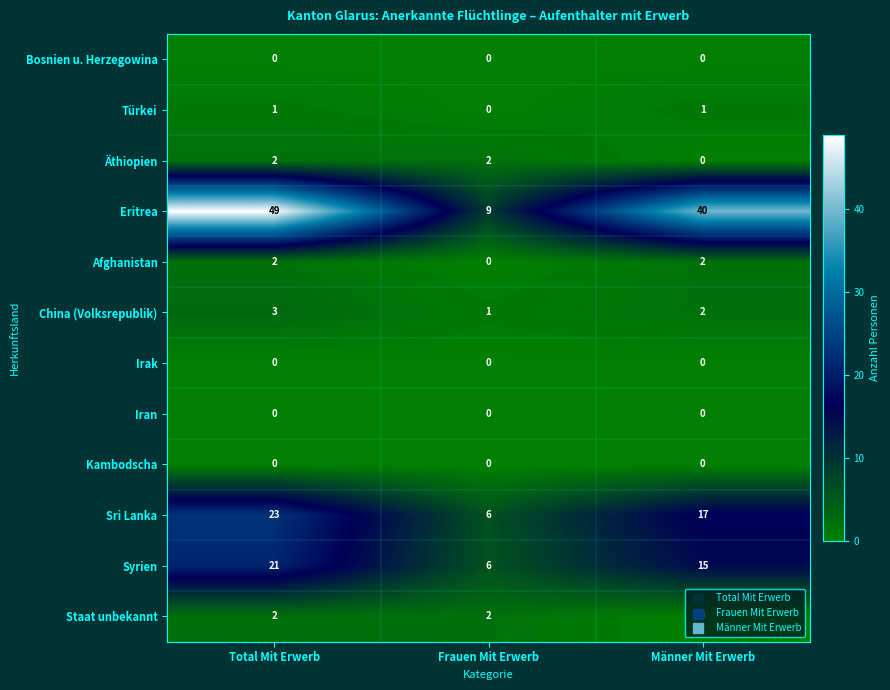

What is the difference between the maximum and minimum values in the Syrien series?

15